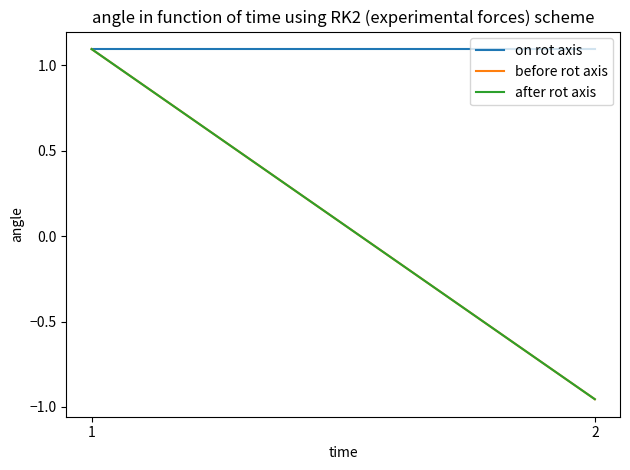

Which category has the highest value in the before rot axis series?

1